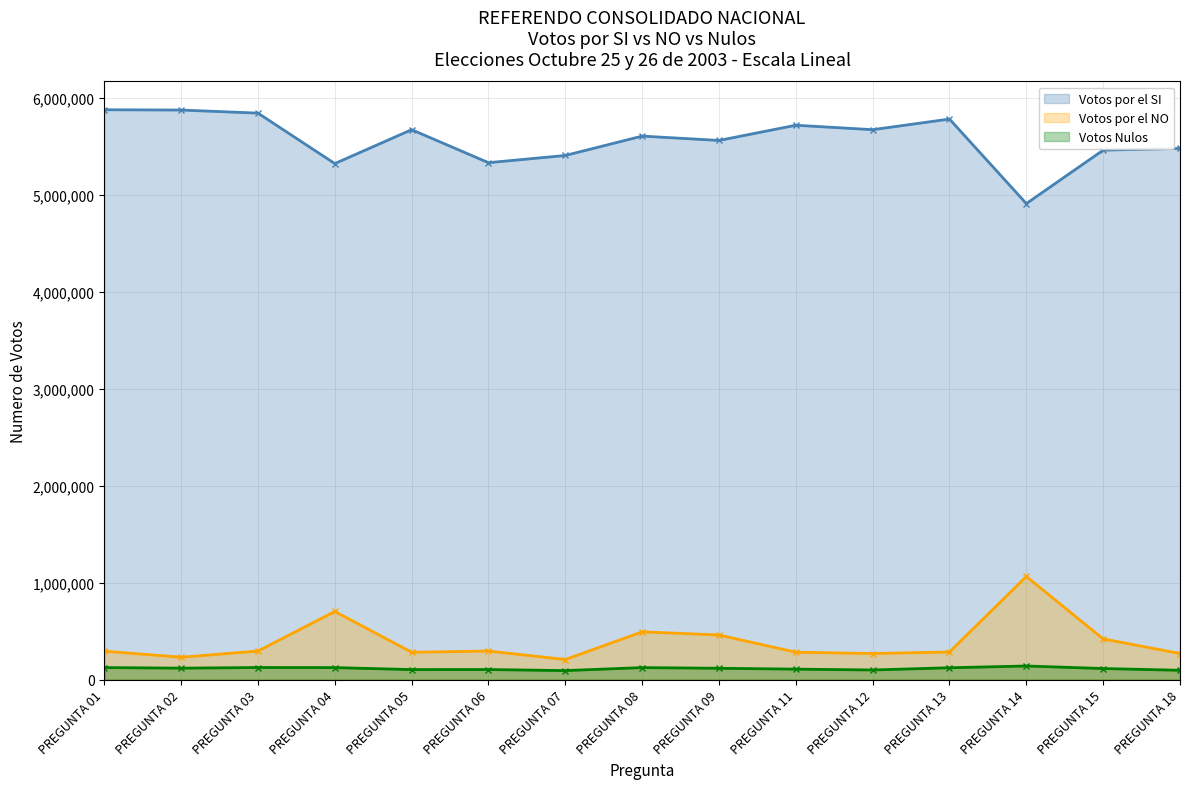

The value of Votos Nulos at PREGUNTA 11 is 155289. True or false?

False